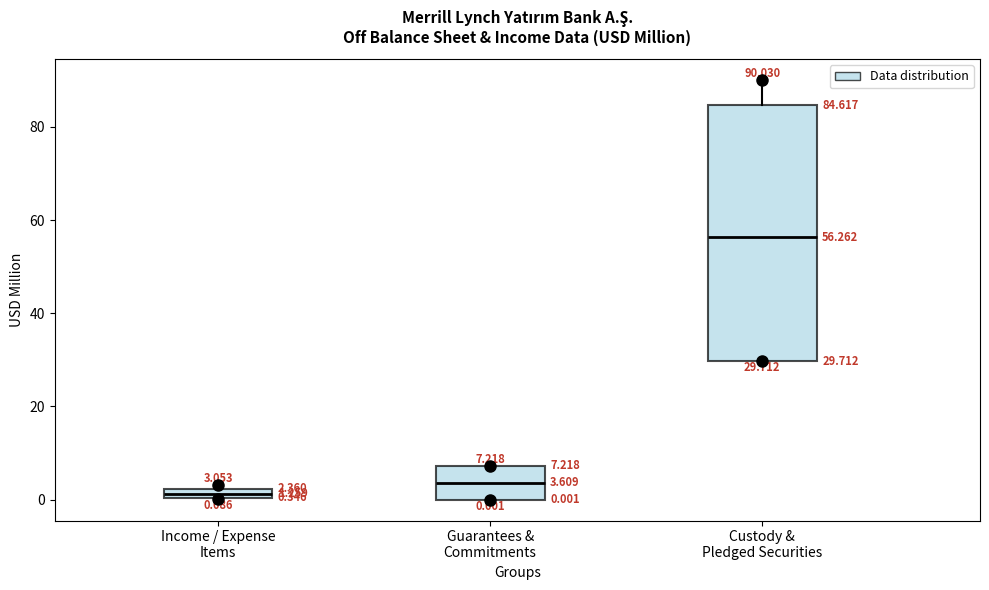

Which box's median line is the lowest?

Income / Expense Items